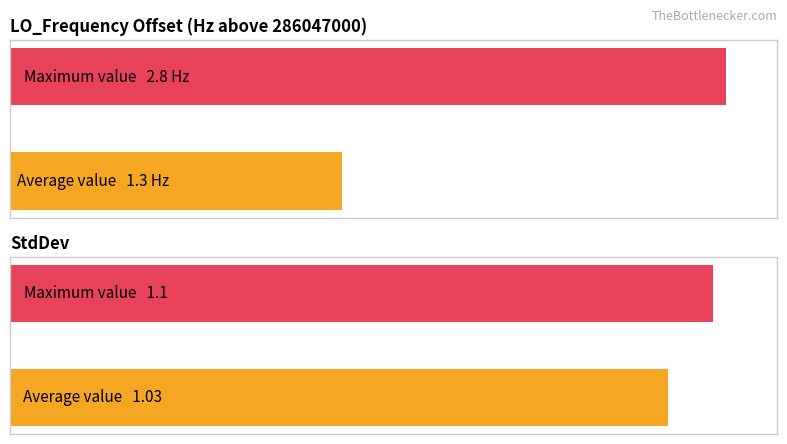

What is the sum of all Mean StdDev values?

2.1